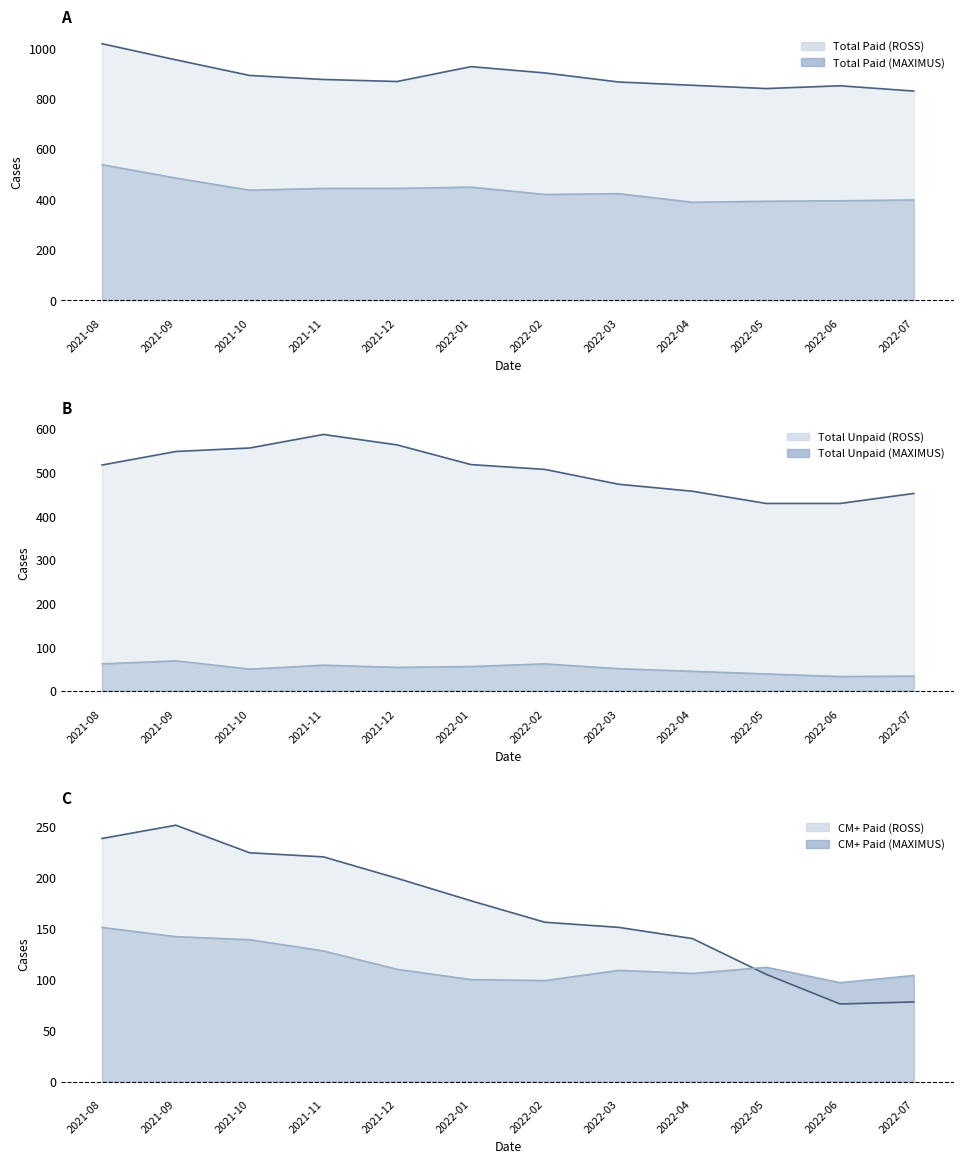

True or false: Total Paid (ROSS) and Total Unpaid (ROSS) intersect in this chart.

False